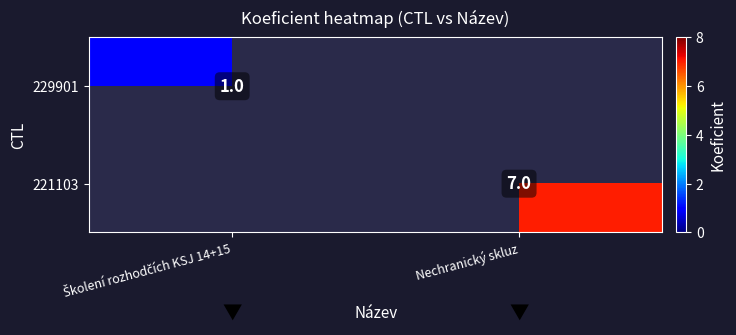

Count the number of categories in the chart.

2